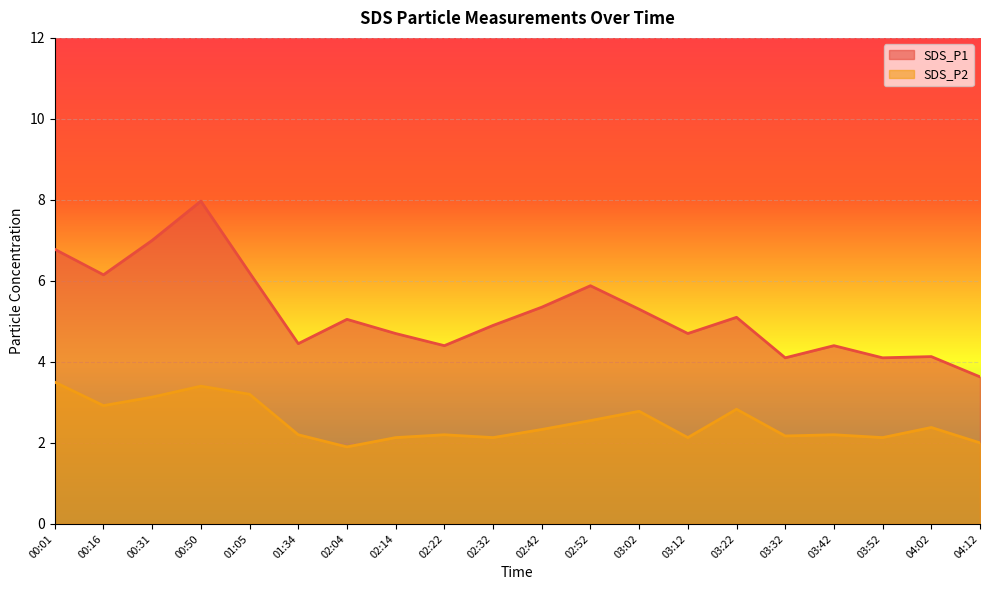

Rank the categories by SDS_P1 value from highest to lowest.

00:50, 00:31, 00:01, 01:05, 00:16, 02:52, 02:42, 03:02, 03:22, 02:04, 02:32, 02:14, 03:12, 01:34, 02:22, 03:42, 04:02, 03:32, 03:52, 04:12